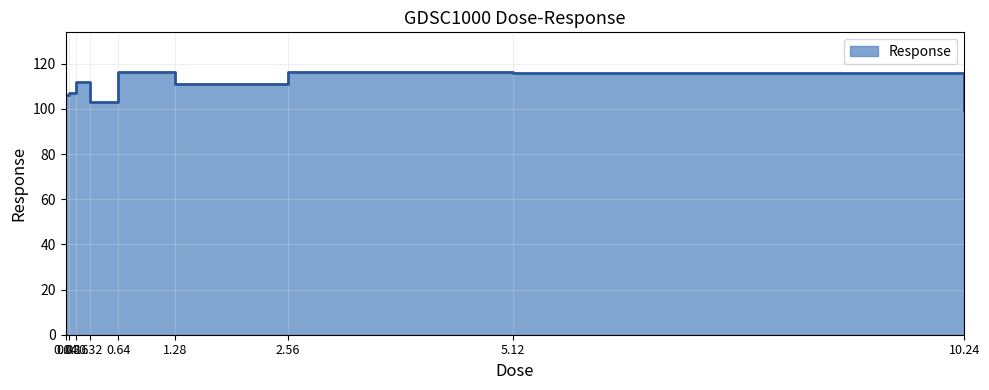

What is the label of the 7th point from the left?

2.56